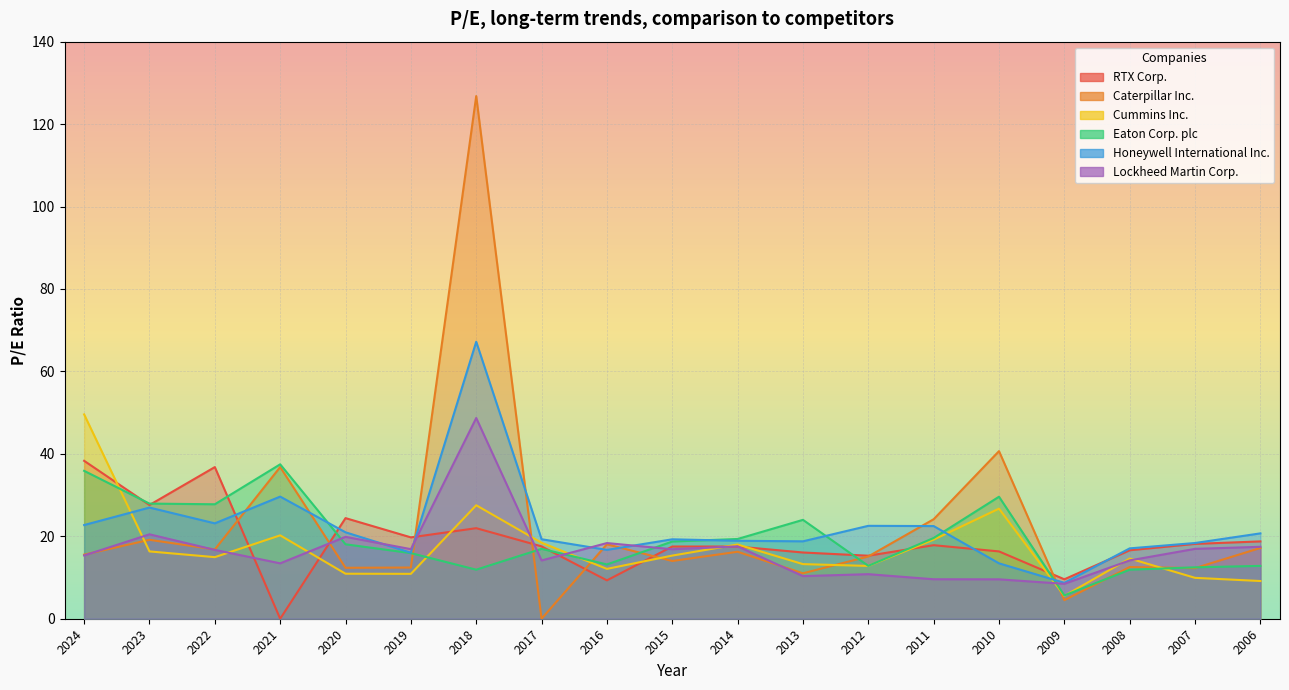

What is the difference between the highest and lowest values at 2007?

8.5